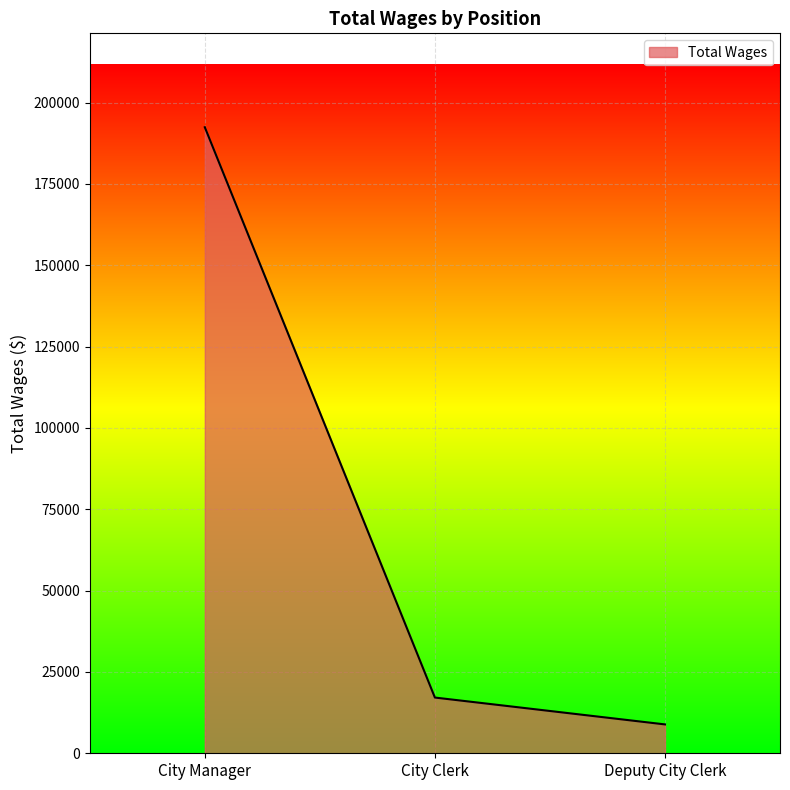

True or false: the data shows 78481 at City Manager.

False